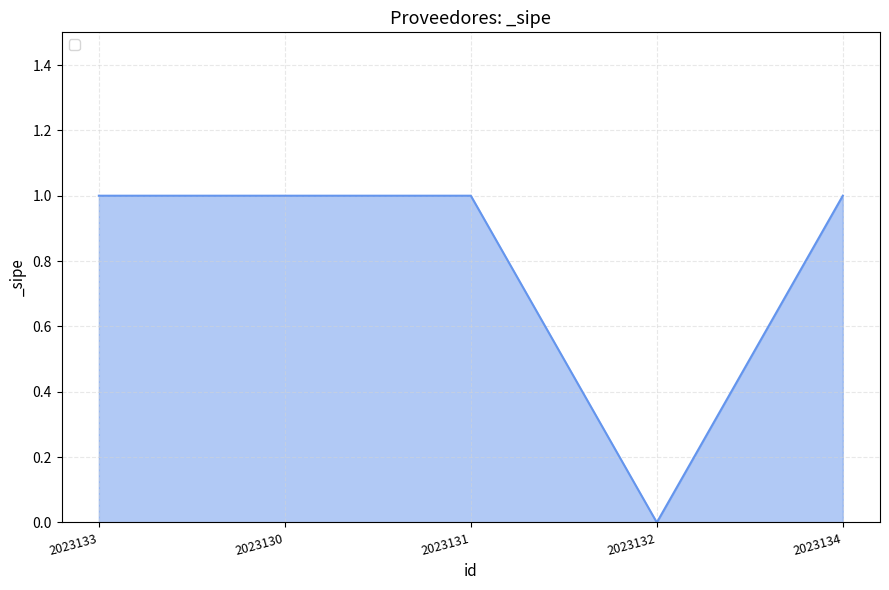

What is the greatest value displayed?

1